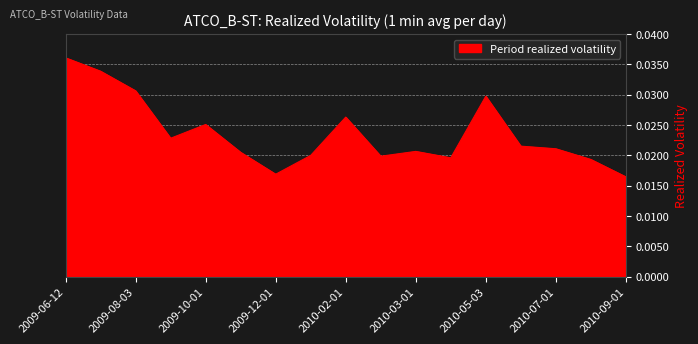

Reading left to right, what are all the values shown in this chart?

2009-06-12=0.0	2009-07-01=0.0	2009-08-03=0.0	2009-09-01=0.0	2009-10-01=0.0	2009-11-02=0.0	2009-12-01=0.0	2010-01-04=0.0	2010-02-01=0.0	2010-02-08=0.0	2010-03-01=0.0	2010-04-01=0.0	2010-05-03=0.0	2010-06-01=0.0	2010-07-01=0.0	2010-08-02=0.0	2010-09-01=0.0